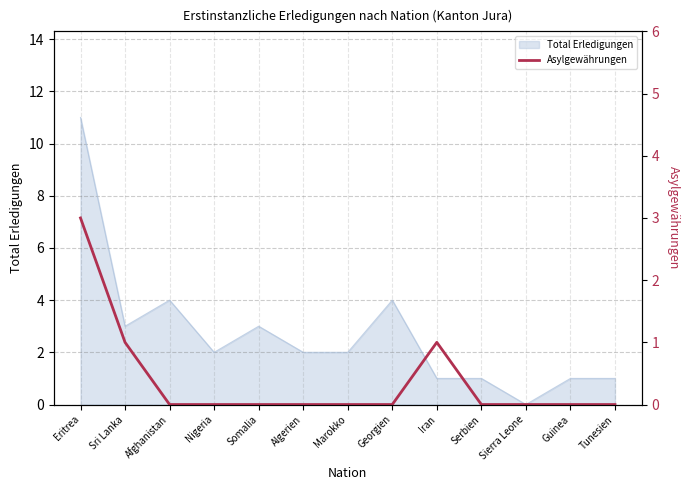

The Total Erledigungen series shows 2 at Marokko. True or false?

True